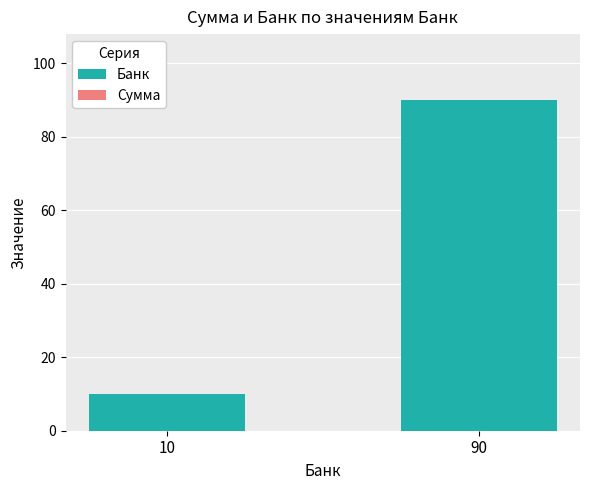

Reading right to left, transcribe all the data shown in this chart.

90=90	10=10